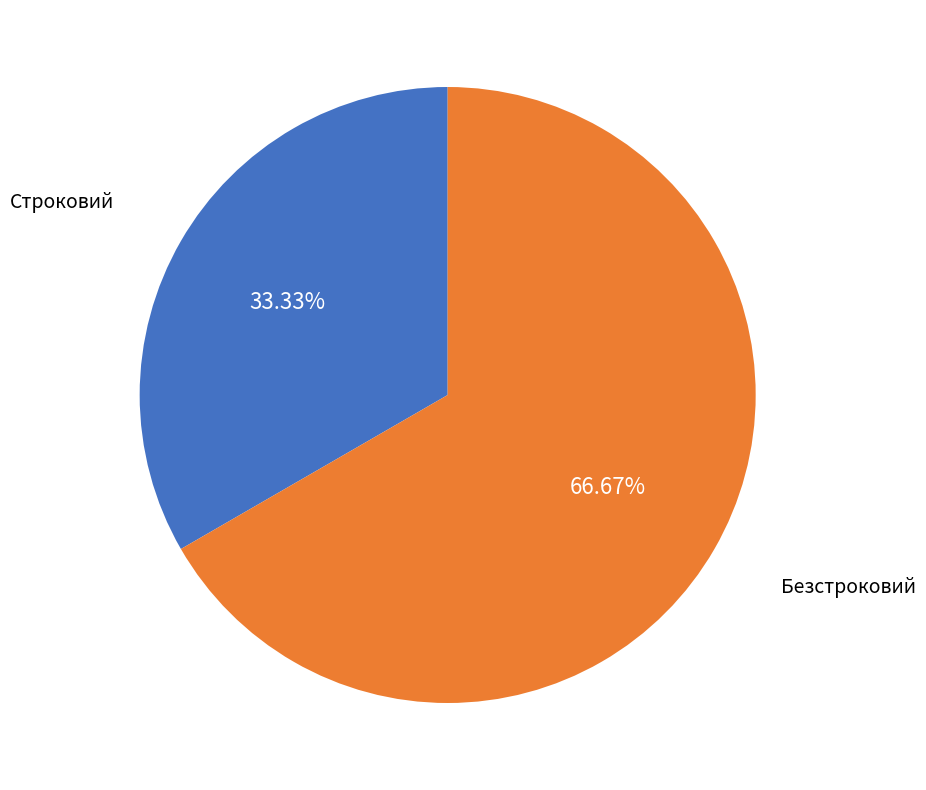

Approximately how many times larger is the value at Строковий compared to Безстроковий?

0.5